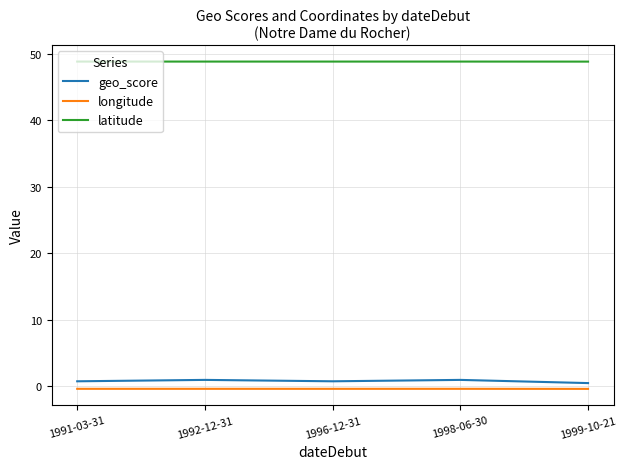

What is the greatest value displayed?

48.8